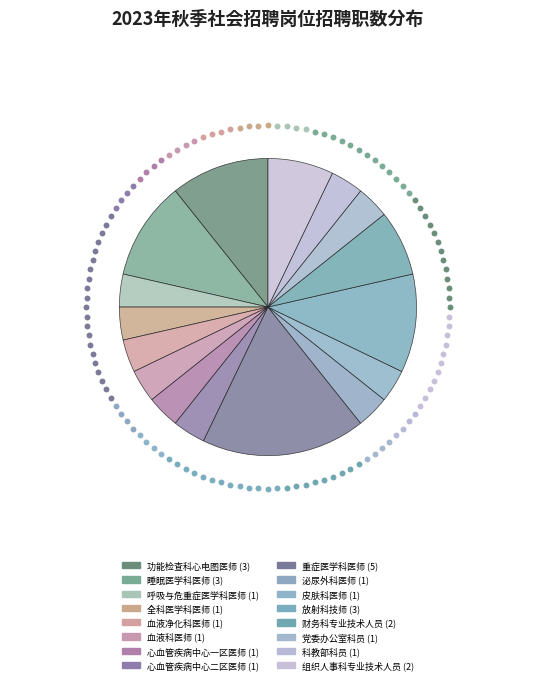

What is the smallest slice in the pie chart?

呼吸与危重症医学科医师